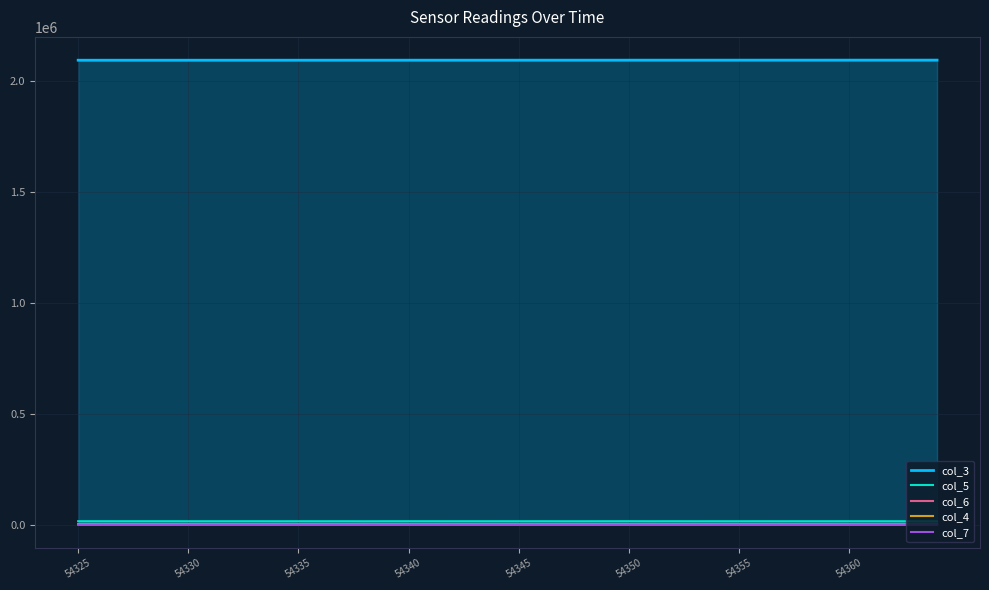

True or false: col_3 has more than 0 points higher than both neighbors.

False